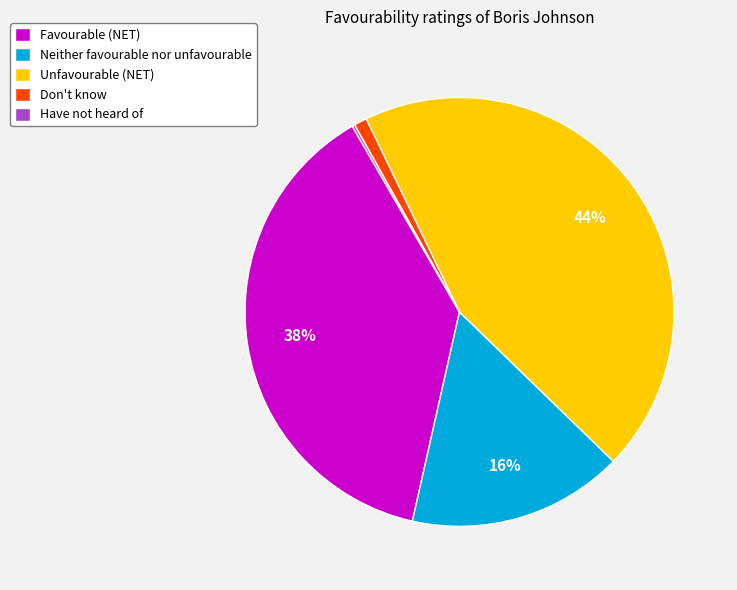

Is it true that Unfavourable (NET) is 44% of the pie?

True